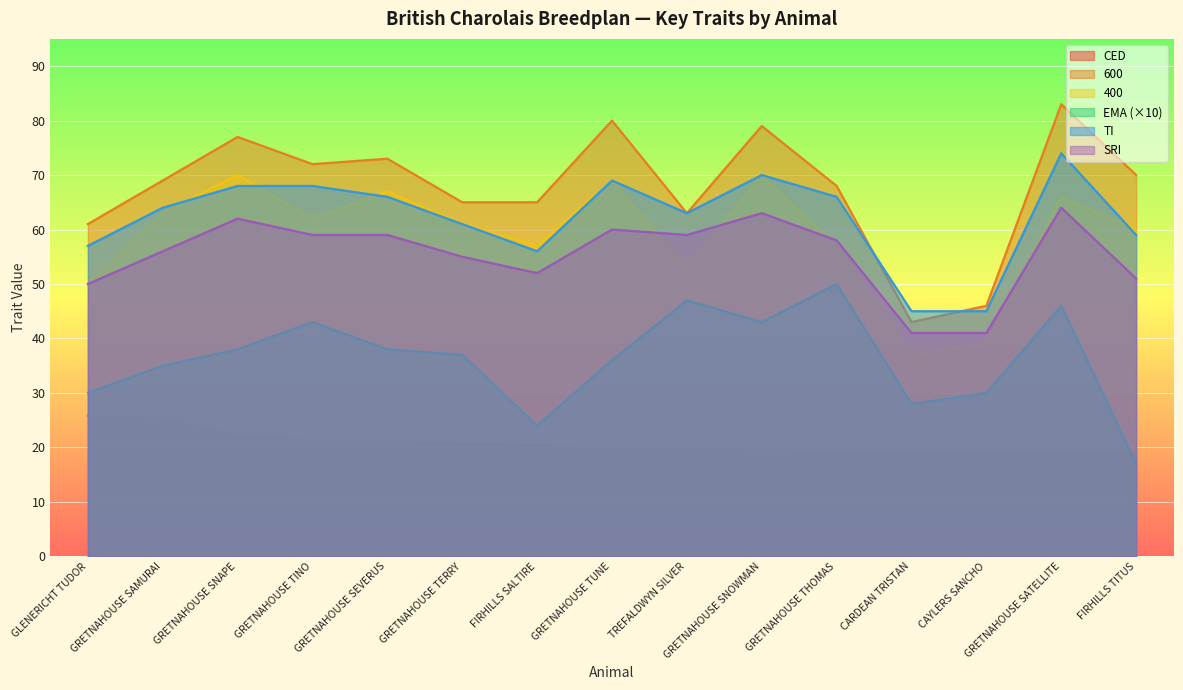

Is it true that SRI equals 41.0 at CAYLERS SANCHO?

True